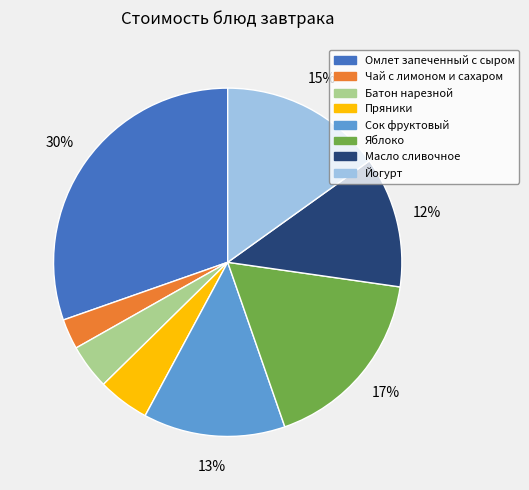

Between Масло сливочное and Омлет запеченный с сыром, which is larger?

Омлет запеченный с сыром